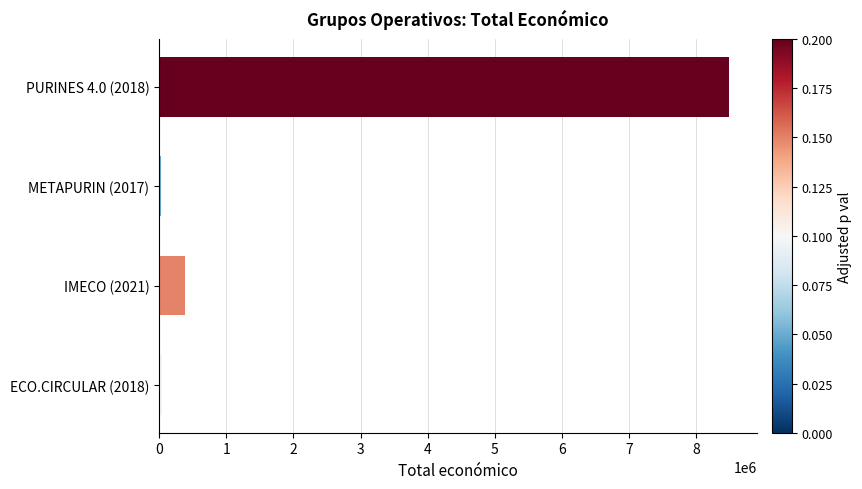

Is it true that the value at IMECO (2021) is 380777?

True